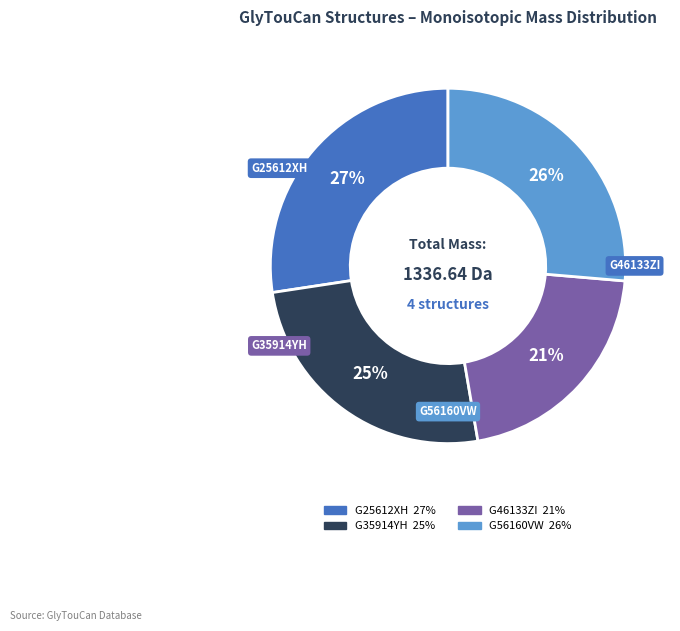

What is the smallest slice in the pie chart?

G46133ZI